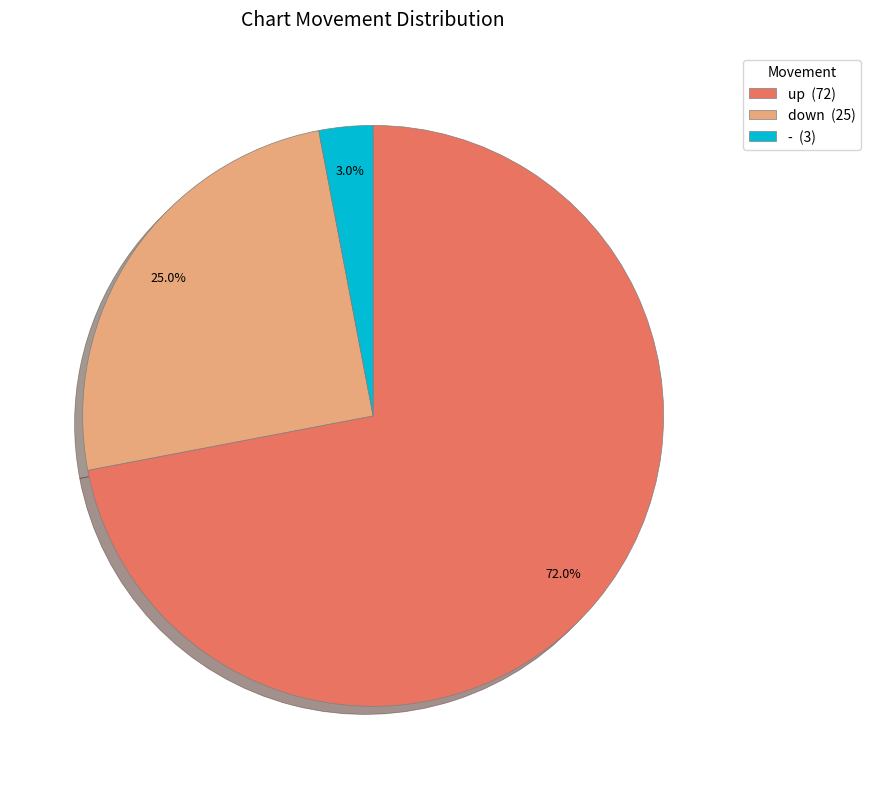

What is the total percentage of - and down?

28.0%